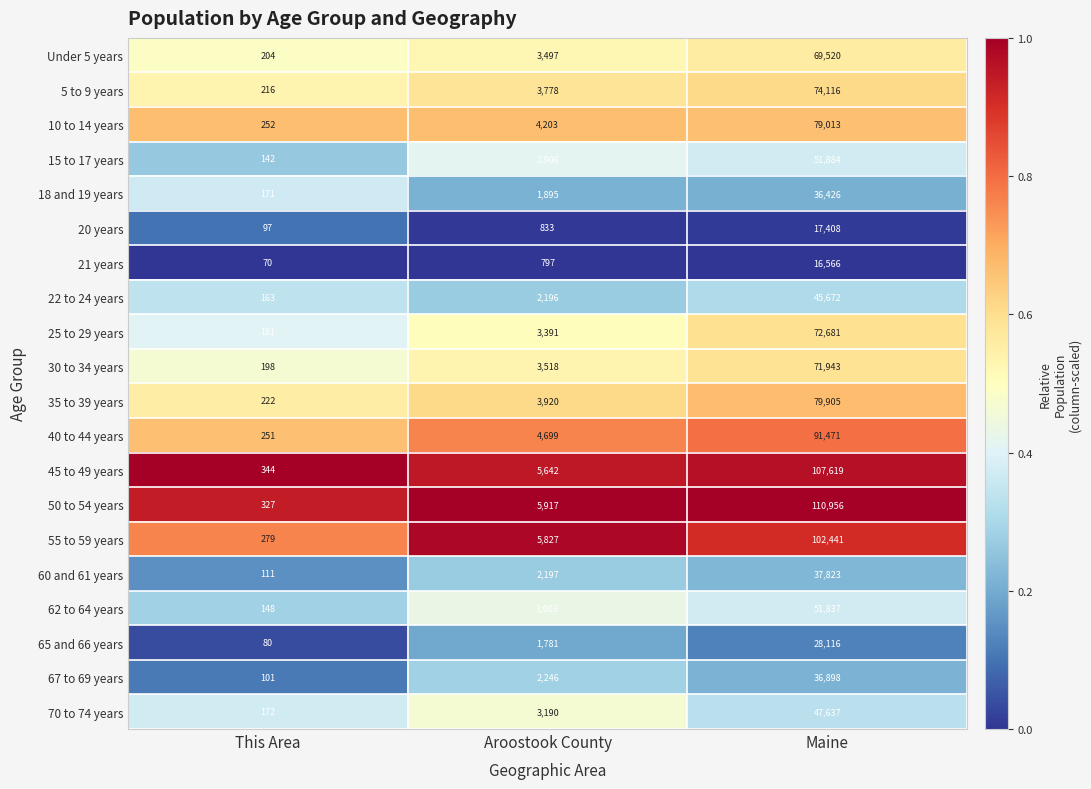

At This Area, list the series in order from smallest to largest.

21 years, 65 and 66 years, 20 years, 67 to 69 years, 60 and 61 years, 15 to 17 years, 62 to 64 years, 22 to 24 years, 18 and 19 years, 70 to 74 years, 25 to 29 years, 30 to 34 years, Under 5 years, 5 to 9 years, 35 to 39 years, 40 to 44 years, 10 to 14 years, 55 to 59 years, 50 to 54 years, 45 to 49 years